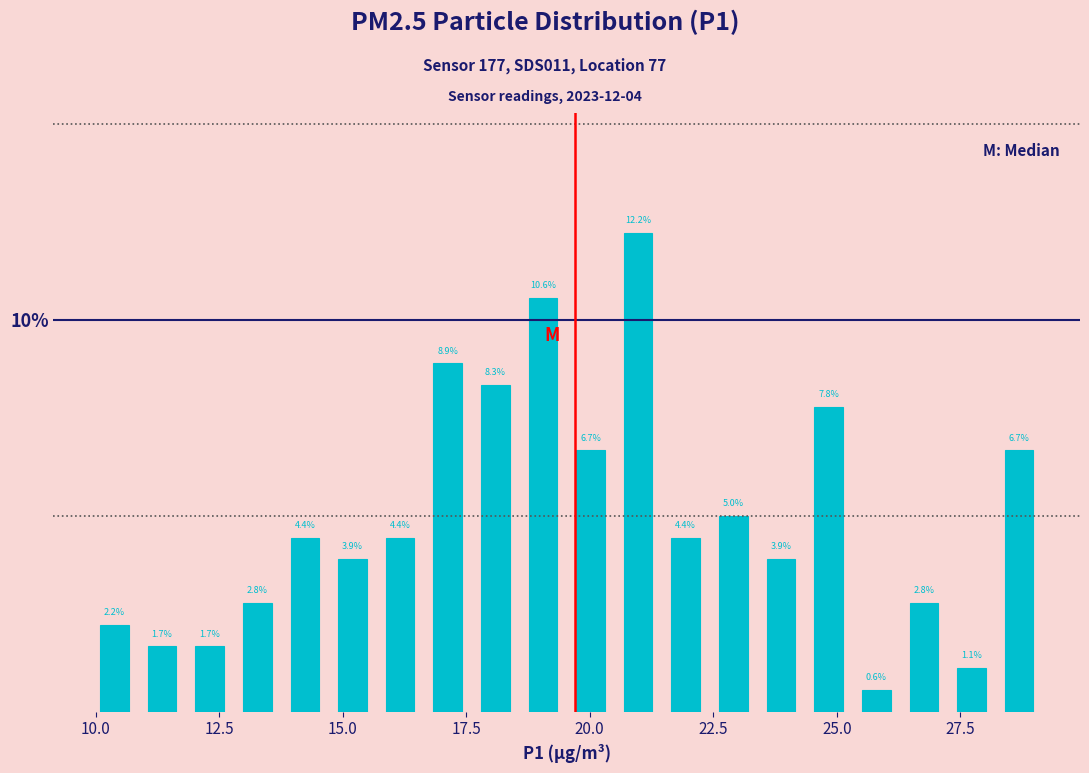

Around what value on the x-axis is the tallest bar? Give the approximate position of its centre, as read against the axis.

21.0